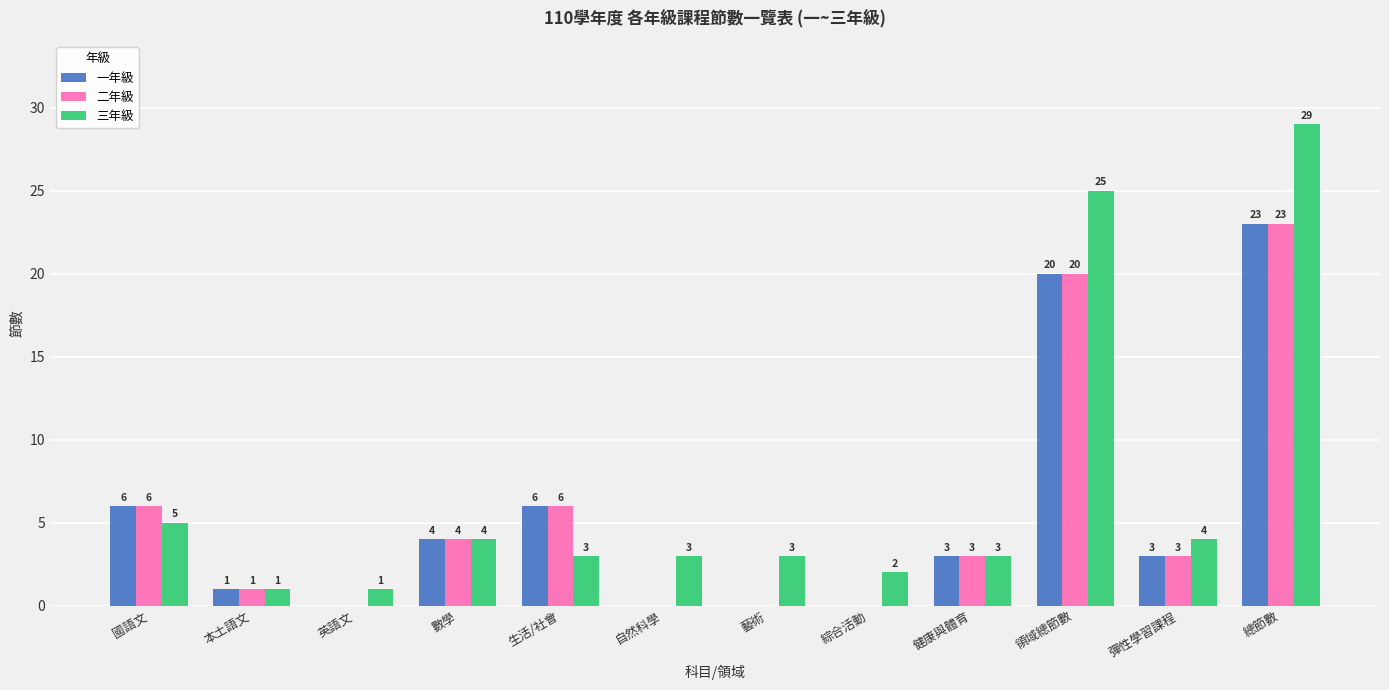

How many groups of bars are there?

12